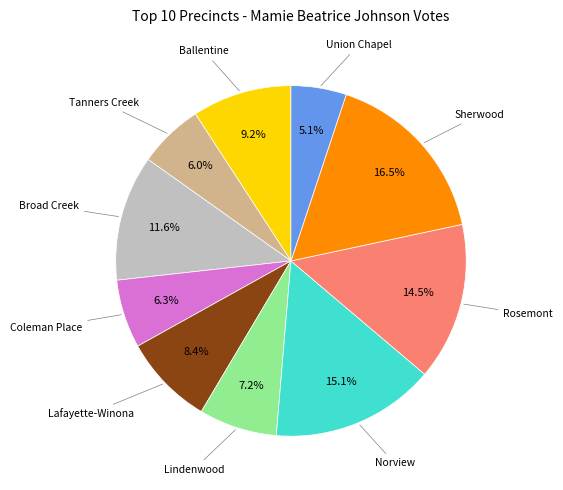

Is there a majority slice in this chart?

No